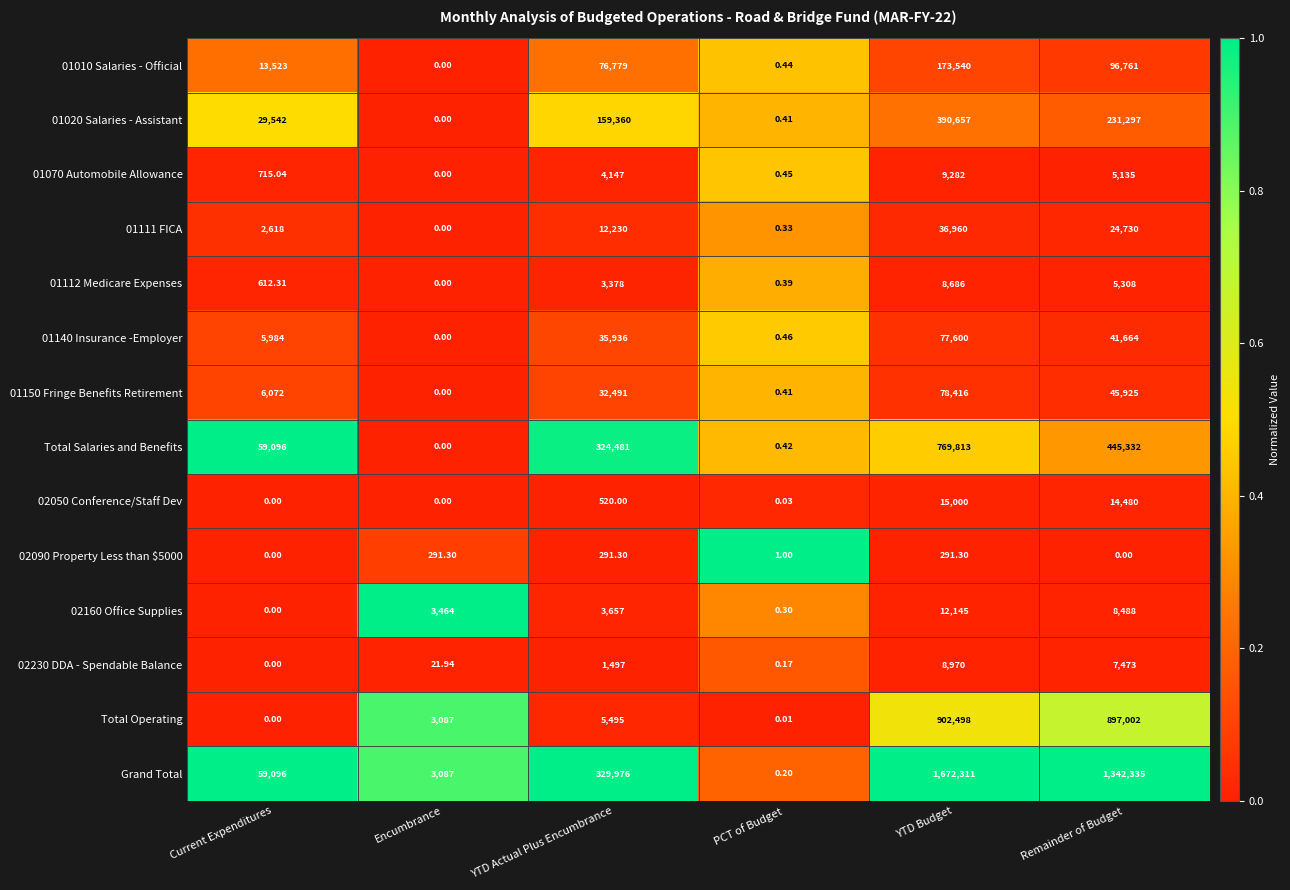

What is the spread (max minus min) of values at Current Expenditures?

59096.0